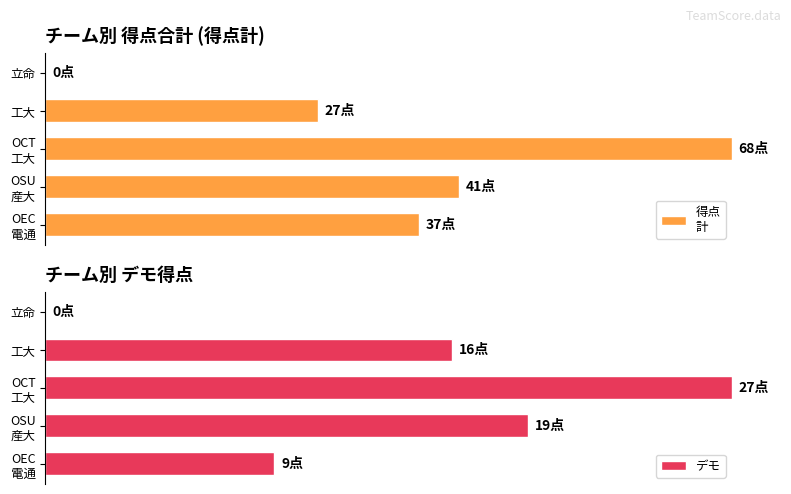

How many positive values does the 得点
計 series have?

4